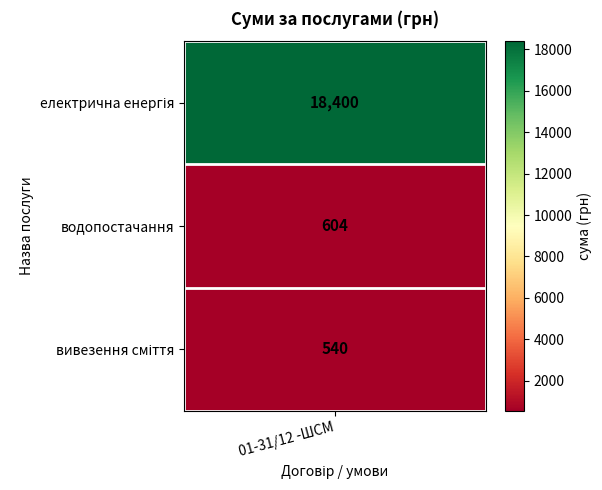

List the labels in order of value, largest first.

електрична енергія, водопостачання, вивезення сміття